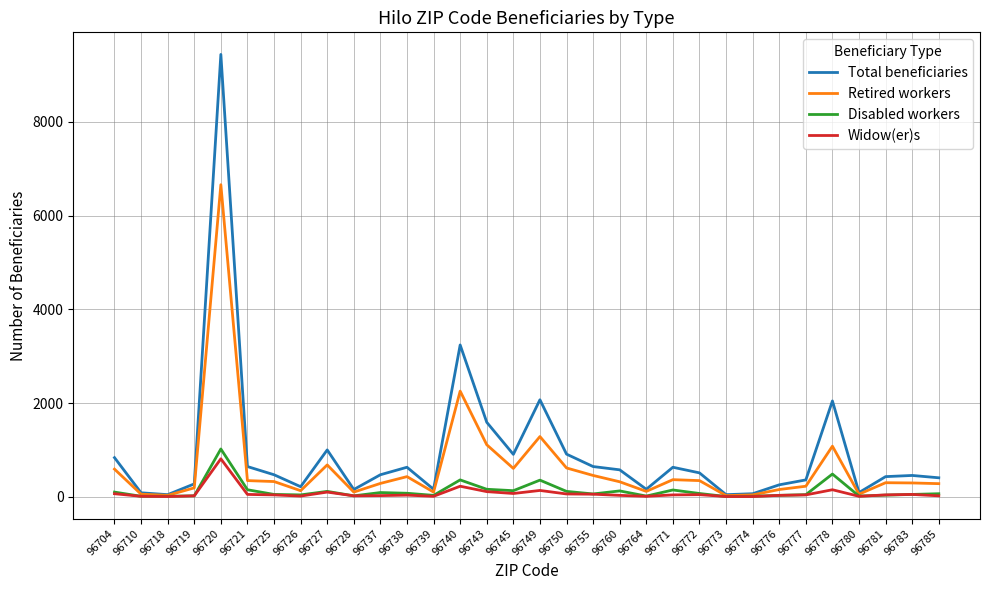

Which series has the largest range (max minus min)?

Total beneficiaries